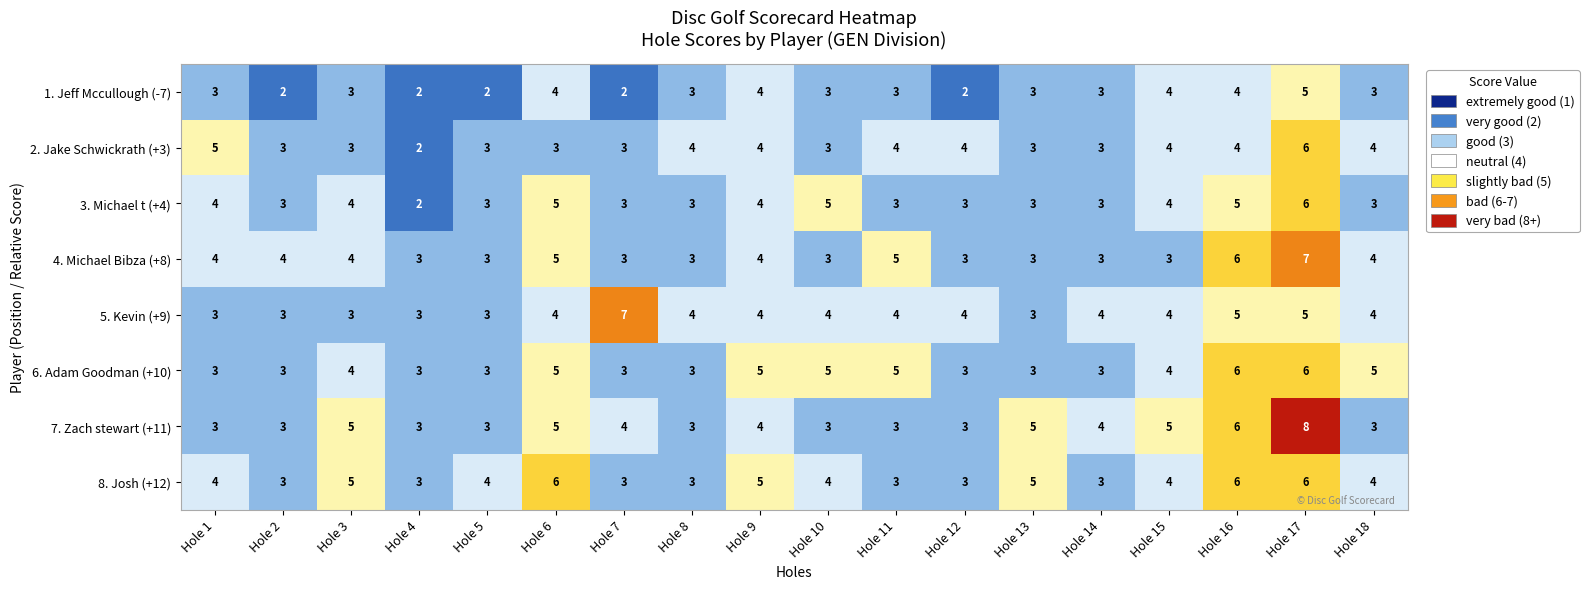

The value of 7. Zach stewart (+11) at Hole 17 is 8. True or false?

True